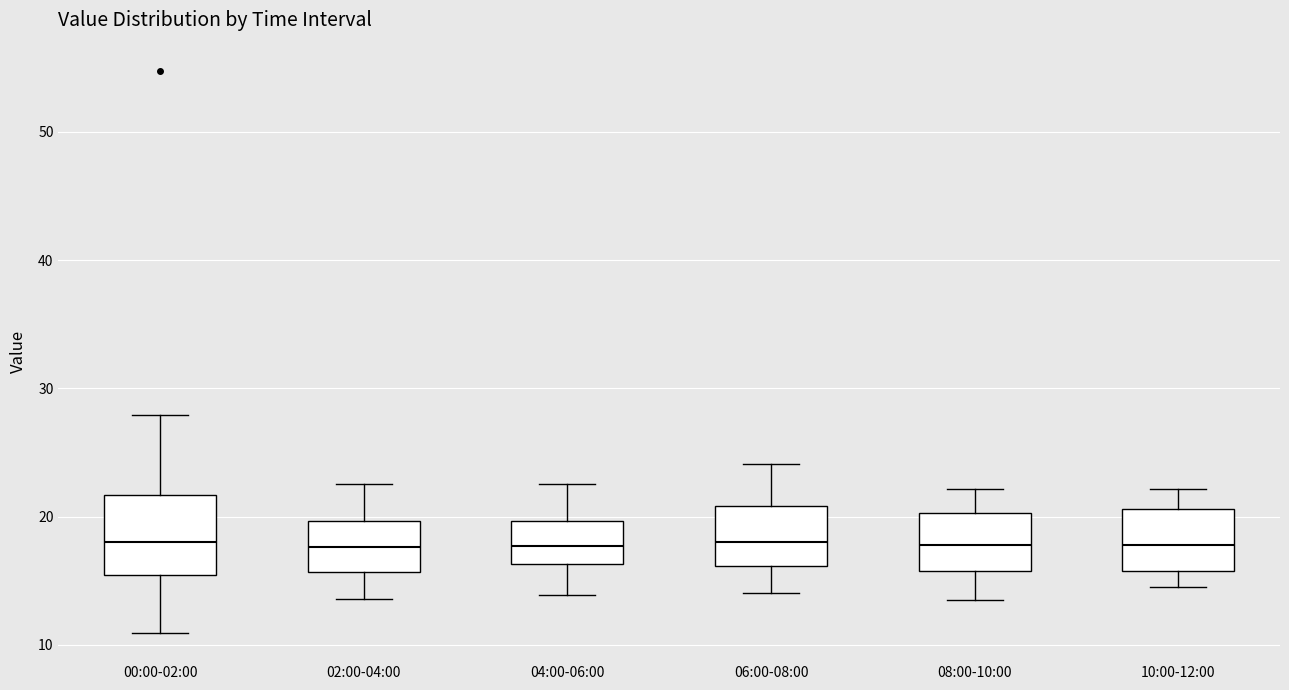

Where does the upper whisker of the box for 06:00-08:00 end on the y-axis? The values are not printed on the chart, so give them approximately, as read against the axis.

24